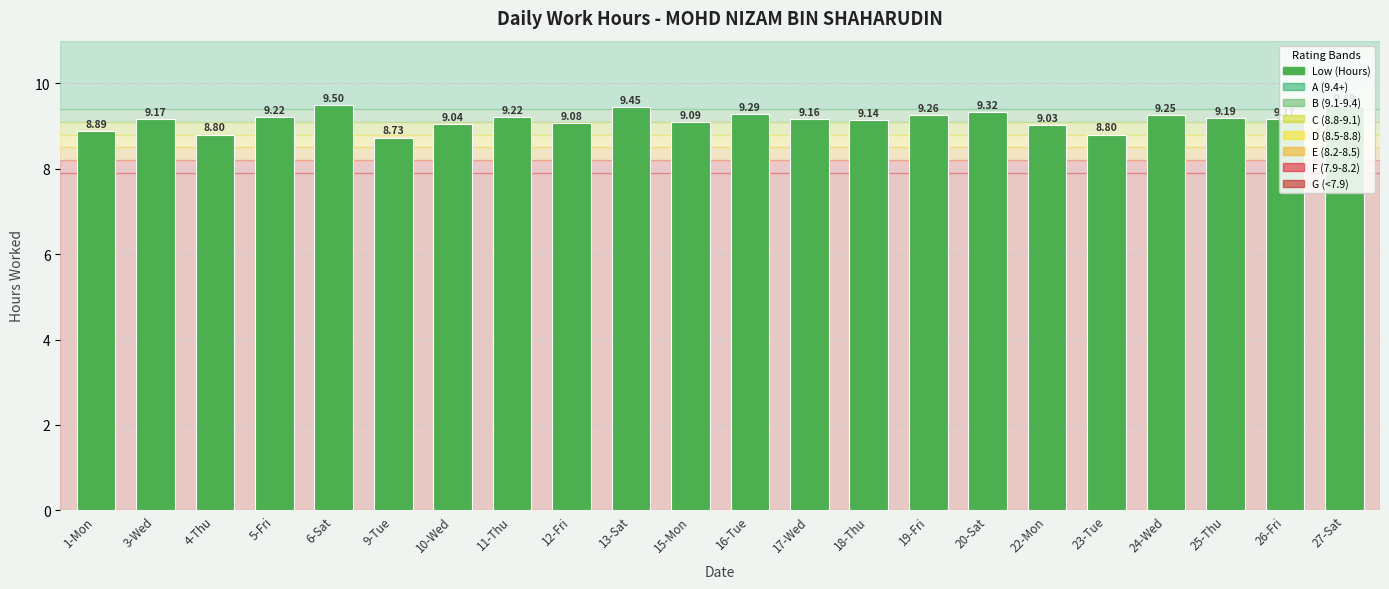

Between 25-Thu and 11-Thu, which is larger?

11-Thu